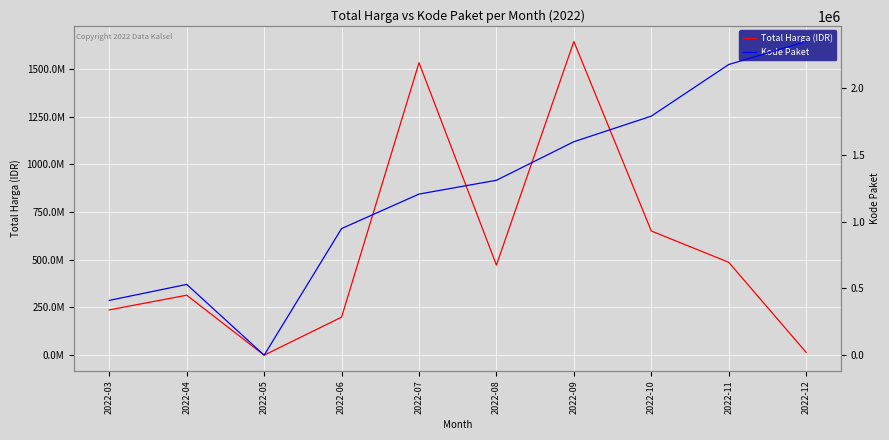

Reading left to right, list all the values displayed in this chart.

Total Harga (IDR): 2022-03=237338245	2022-04=314121780	2022-05=0	2022-06=199200000	2022-07=1532625000	2022-08=471935000	2022-09=1643559000	2022-10=650843150	2022-11=486740000	2022-12=14750000
Kode Paket: 2022-03=409855	2022-04=529386	2022-05=0	2022-06=947278	2022-07=1205257	2022-08=1308563	2022-09=1597005	2022-10=1788370	2022-11=2174549	2022-12=2346755